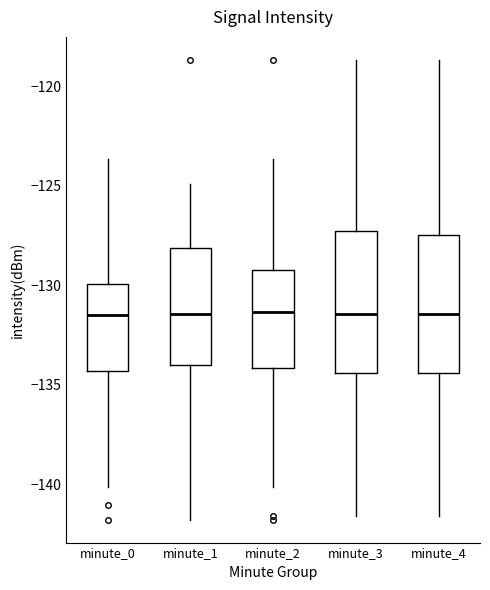

Where is the upper edge of the box for minute_2 on the y-axis? The values are not printed on the chart, so give them approximately, as read against the axis.

-129.5